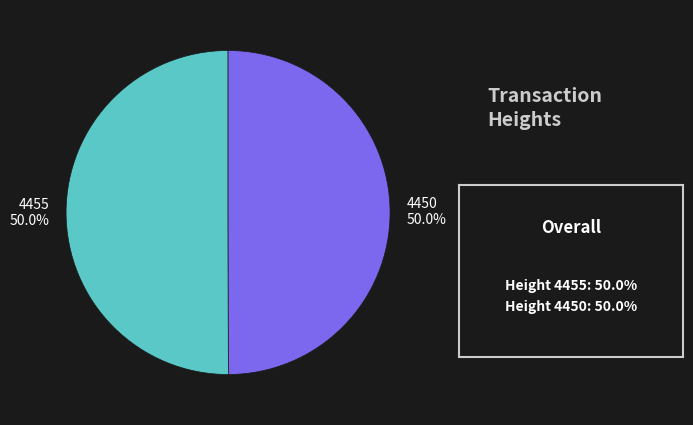

Approximately how many times larger is the value at 4450 compared to 4455?

1.0